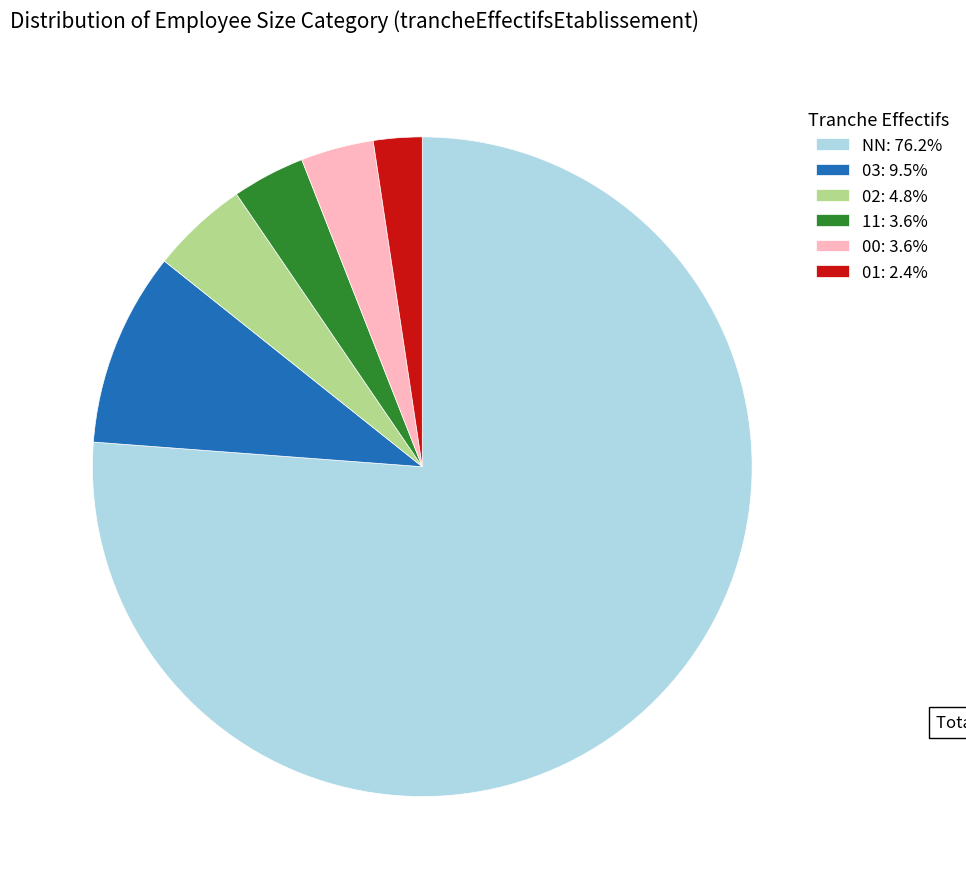

Is the sum of 02: 4.8% and 01: 2.4% greater than half?

No